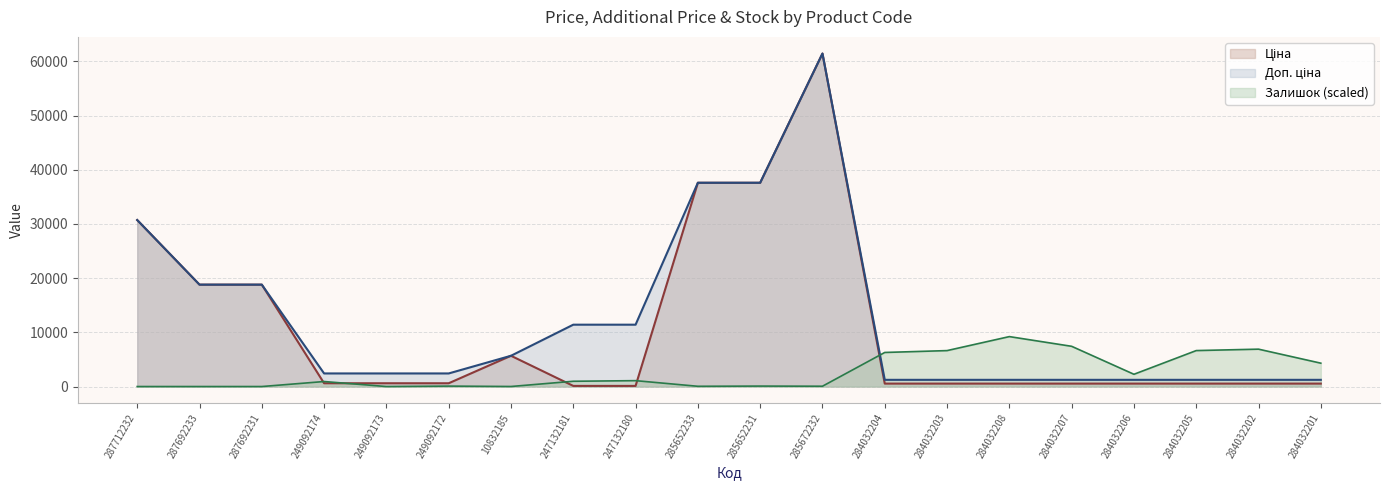

The value of Залишок at 247132180 is 1083.7. True or false?

True